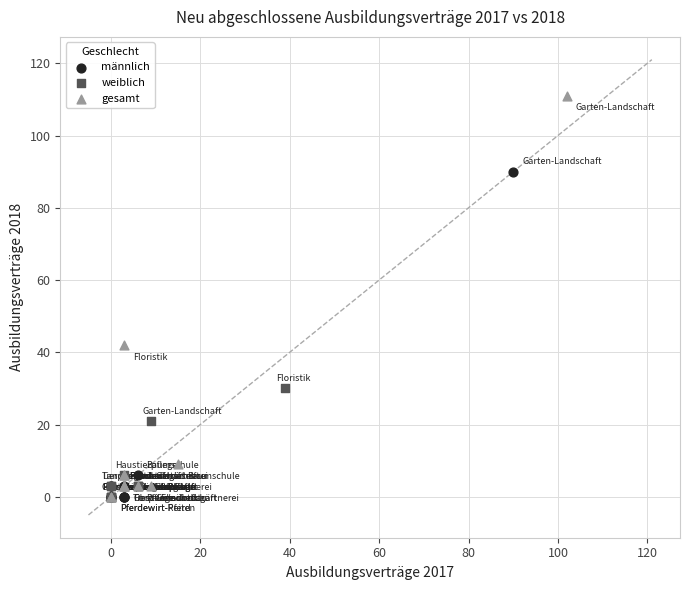

Which series has the largest Y range (max minus min)?

gesamt